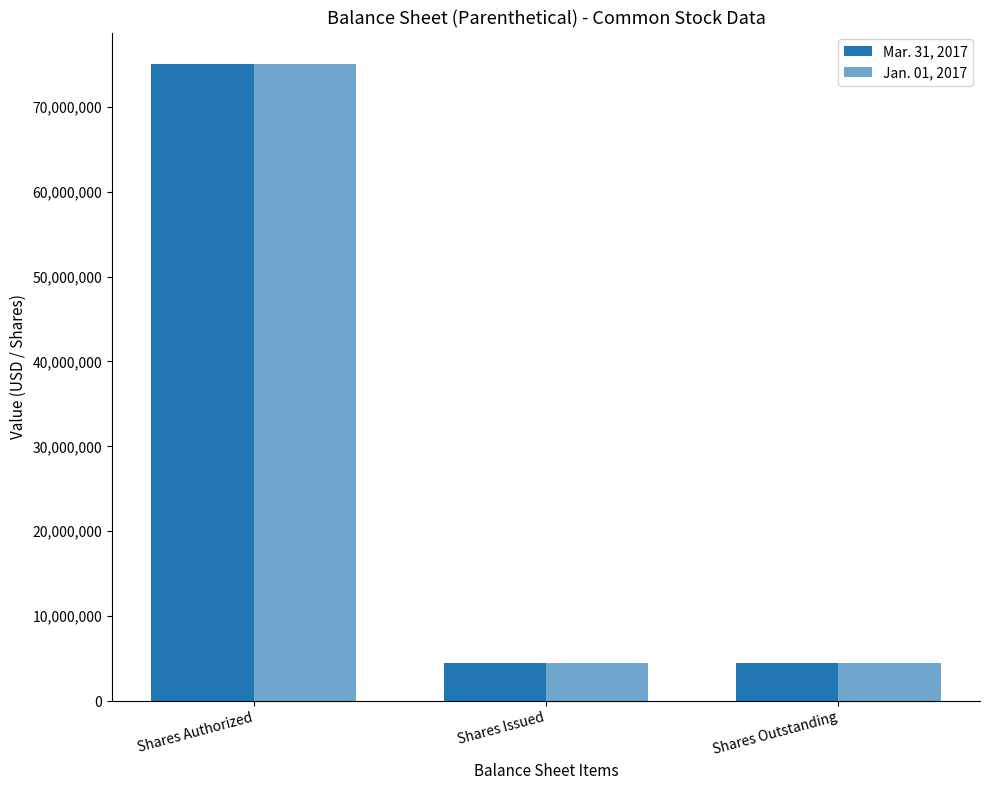

The Mar. 31, 2017 series shows 45300077 at Shares Authorized. True or false?

False